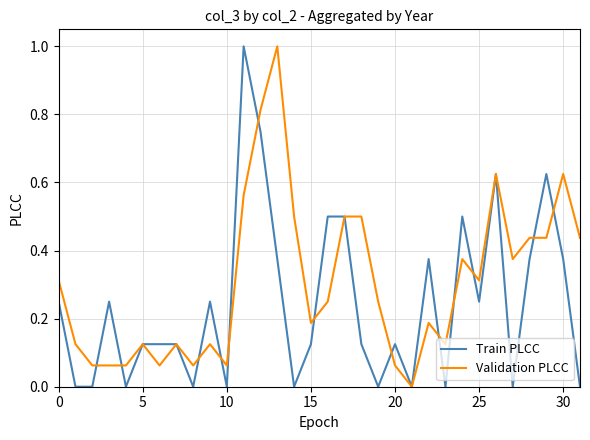

What is the greatest value displayed?

1.0